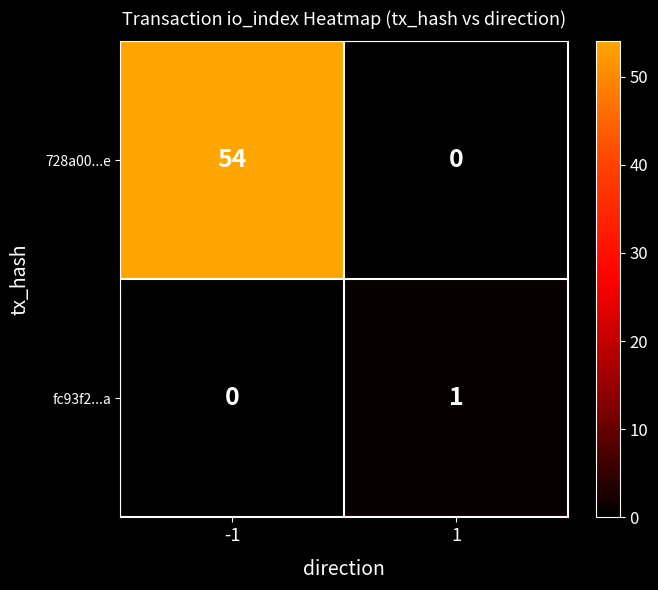

Rank the series by their maximum value, from highest to lowest.

728a00...e, fc93f2...a